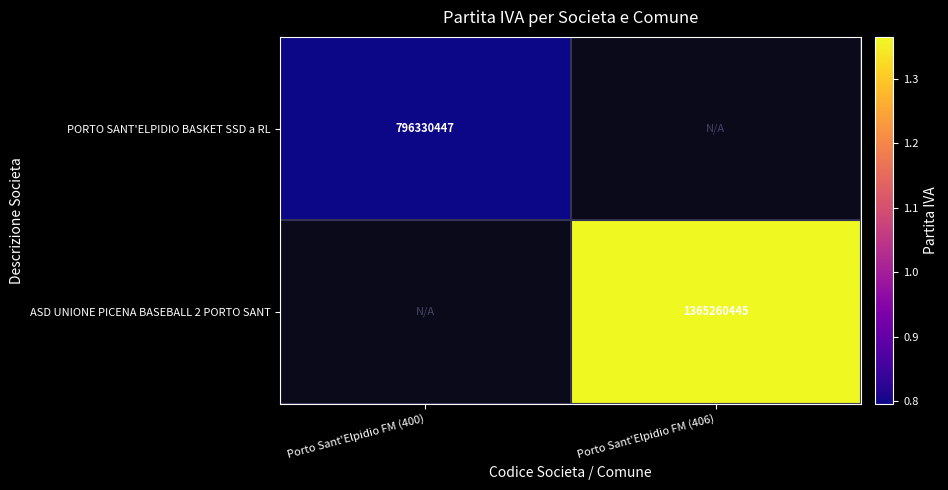

At how many categories does at least one series exceed 970063225?

1